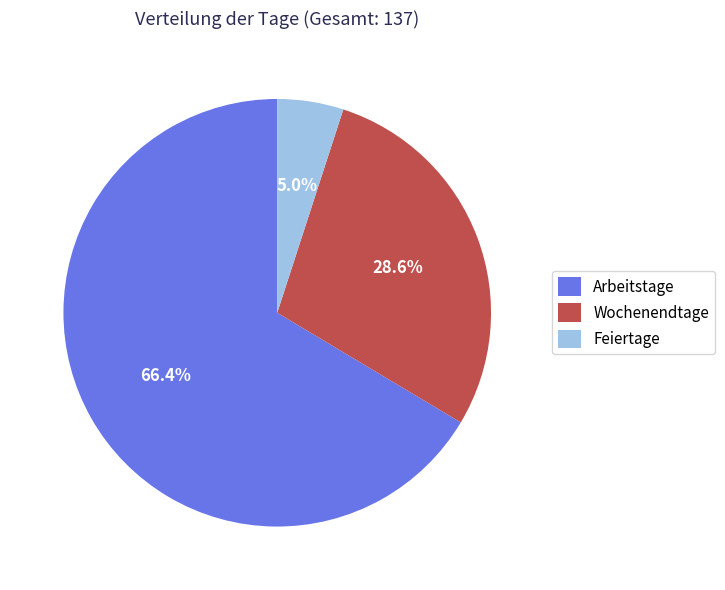

Does Arbeitstage account for over 50% of the chart?

Yes